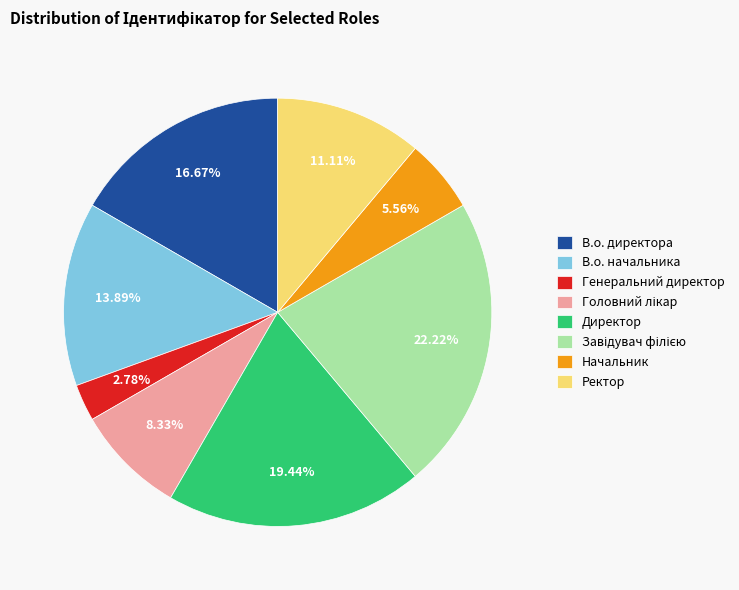

Is there any slice that represents more than half of the pie?

No